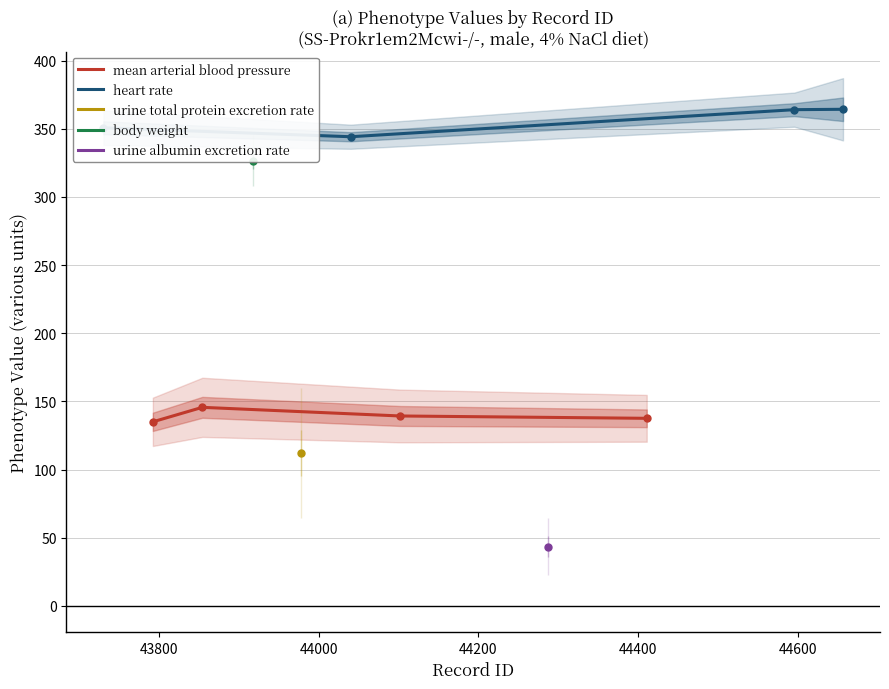

What is the maximum value for mean arterial blood pressure?

145.6